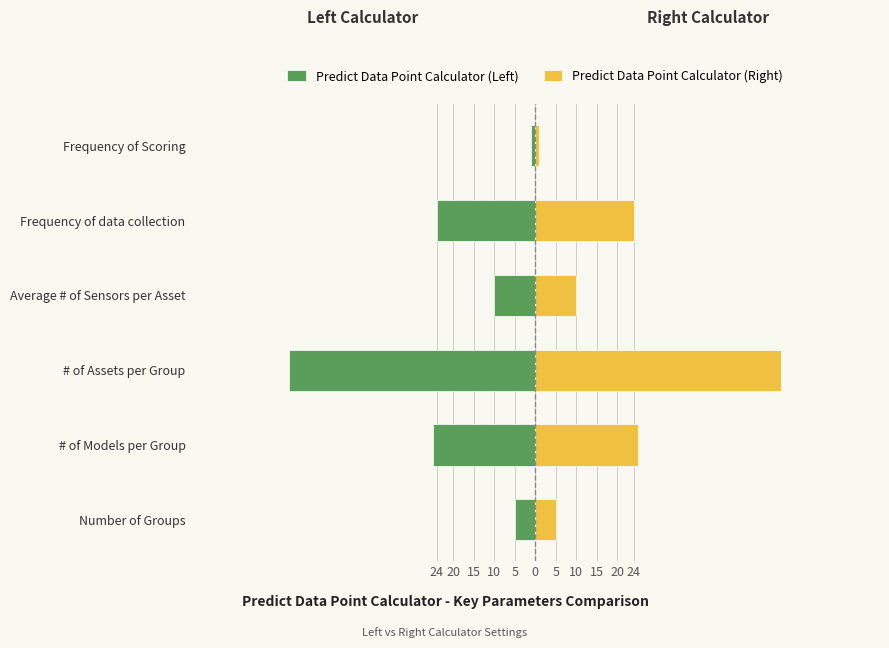

Which series has the largest range (max minus min)?

Predict Data Point Calculator (Left)